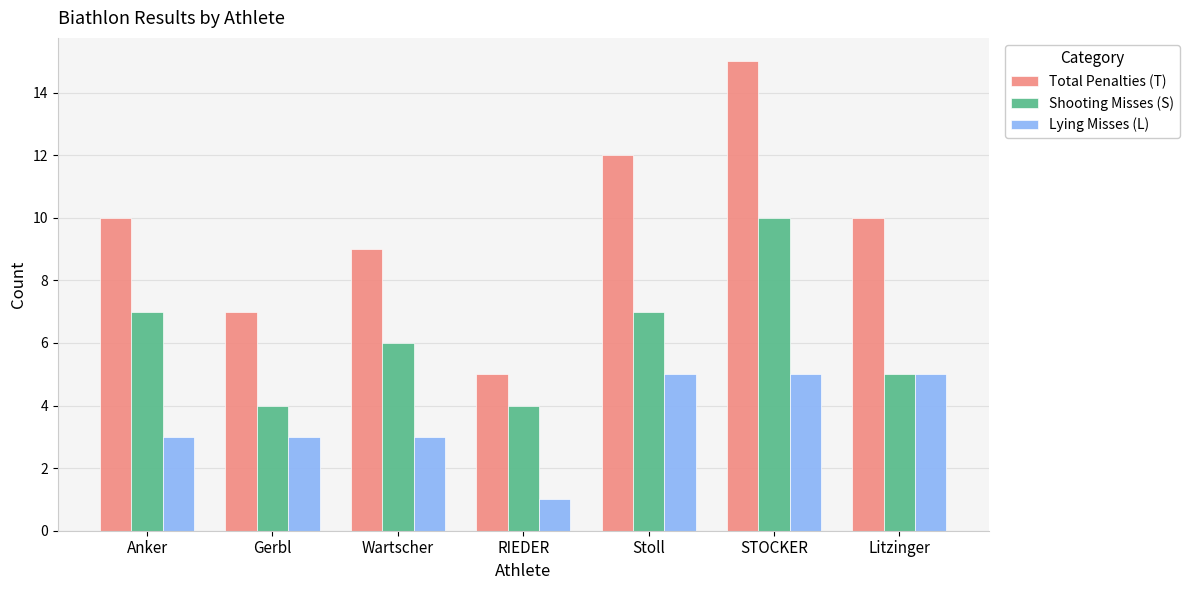

What is the difference between the highest and lowest values at Wartscher?

6